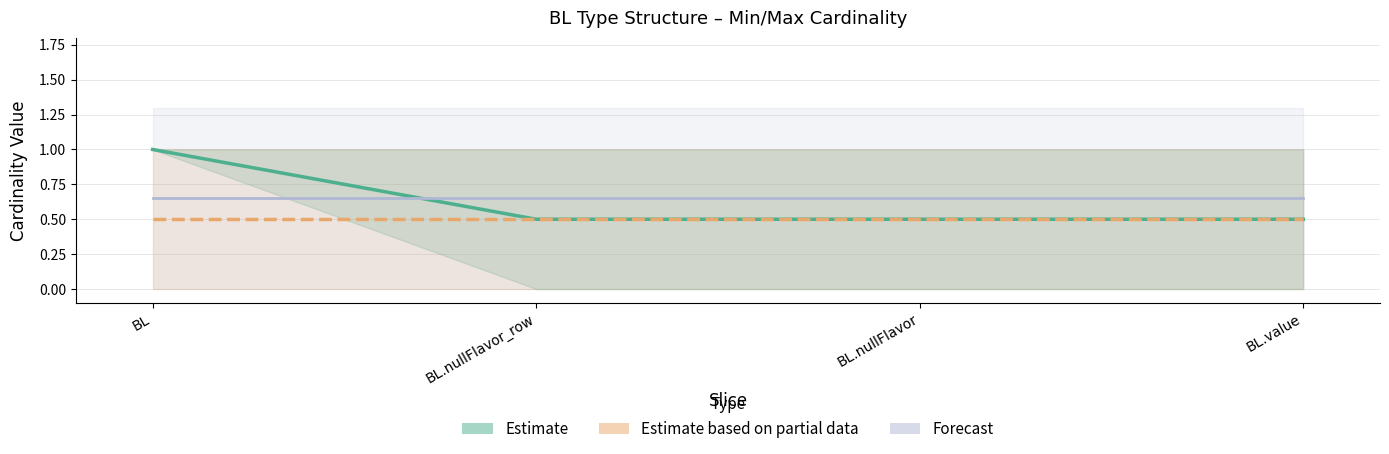

What is the difference between the maximum and minimum values in the Min+Max midline (Estimate) series?

0.5